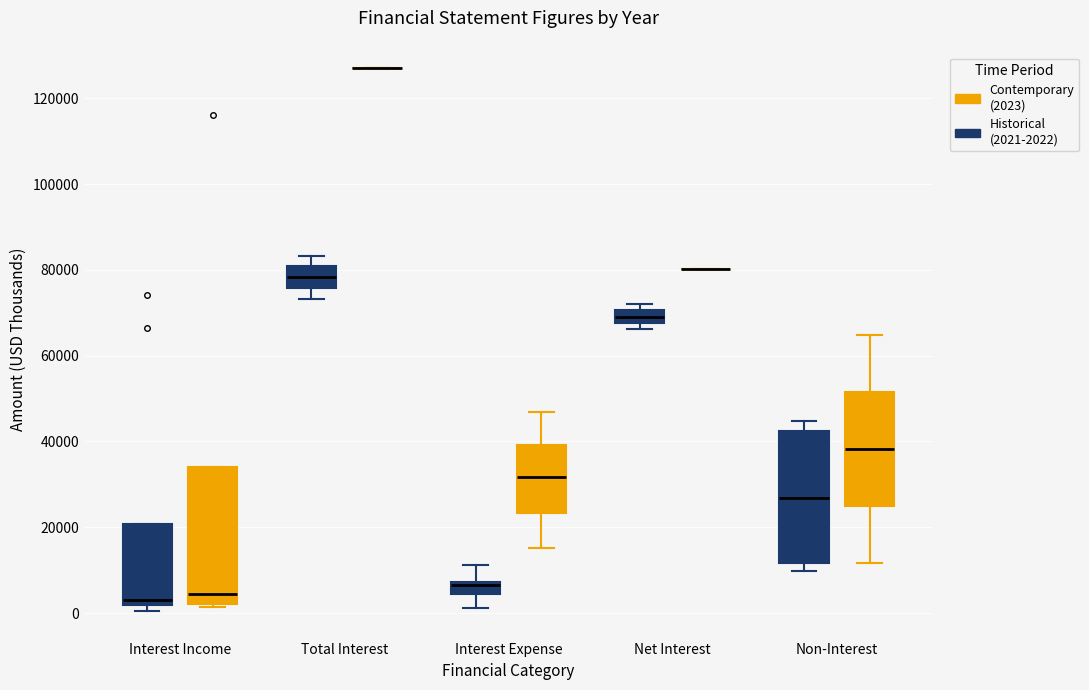

Where does the upper whisker of the box for Non-Interest (Historical (2021-2022)) end on the y-axis? The values are not printed on the chart, so give them approximately, as read against the axis.

44000